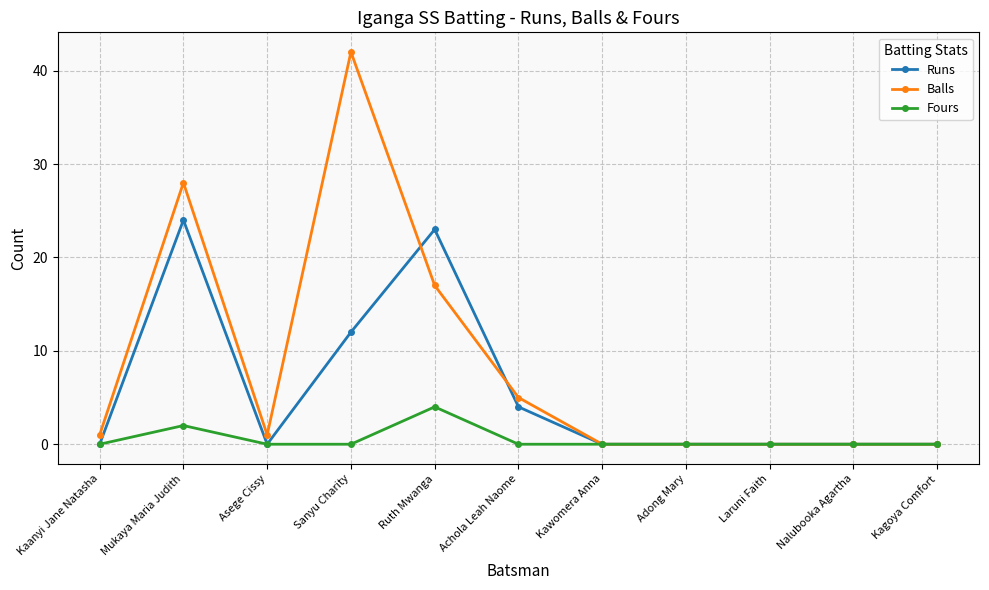

List the series in order of their overall mean, highest first.

Balls, Runs, Fours